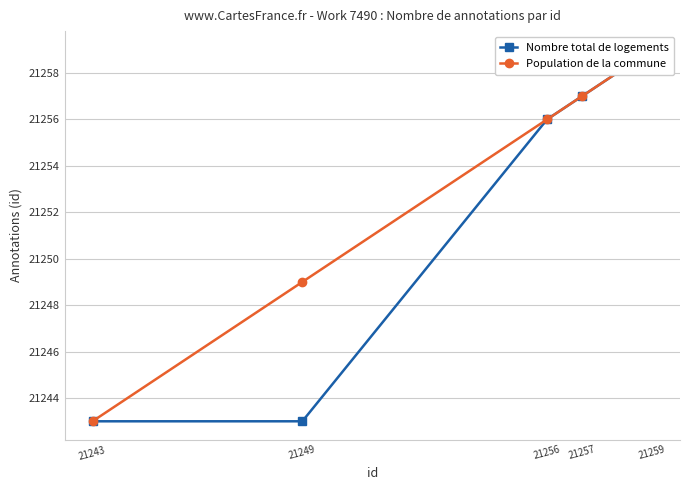

What is the smallest value displayed?

21243